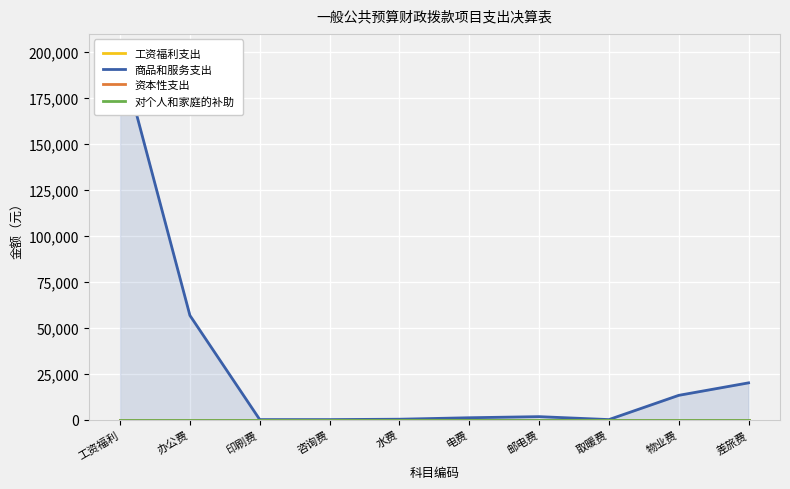

Which label corresponds to the smallest value in the chart?

工资福利